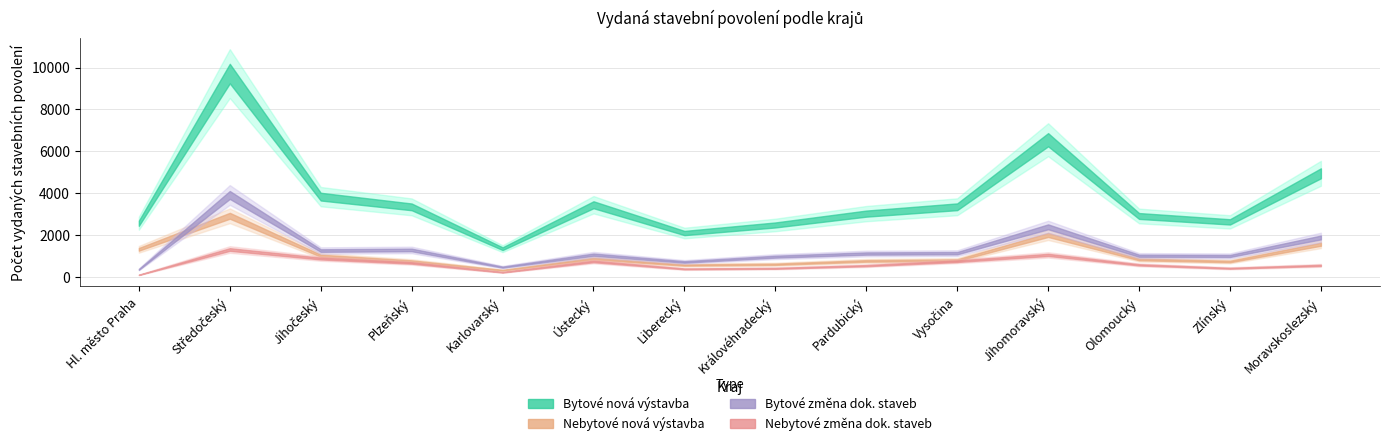

What is the maximum value for Bytové nová výstavba?

9713